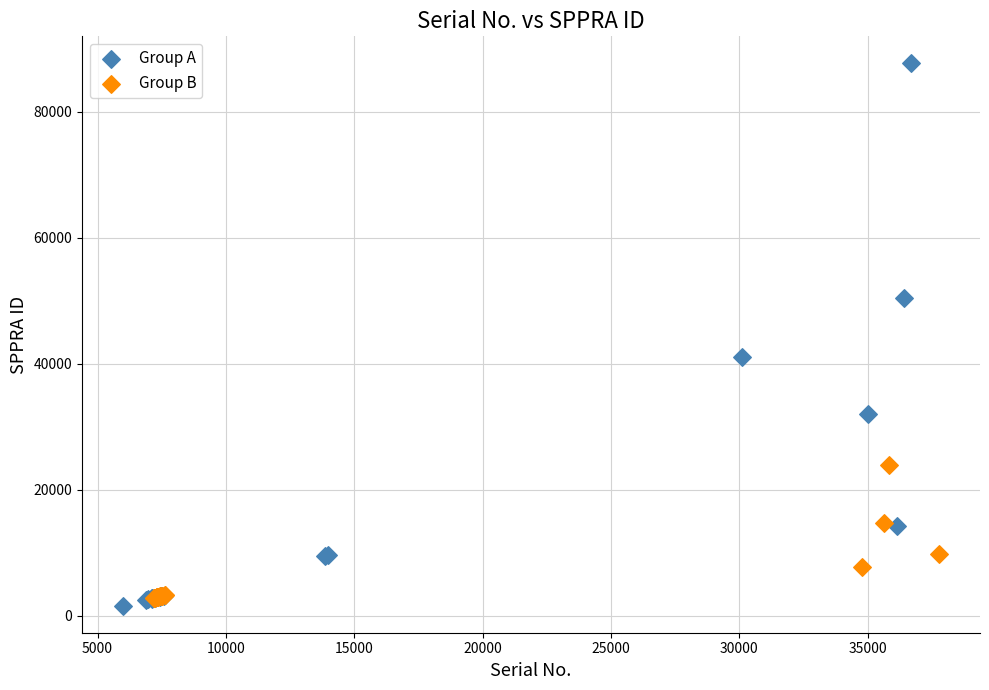

Which series has the widest spread of Y values?

Group A